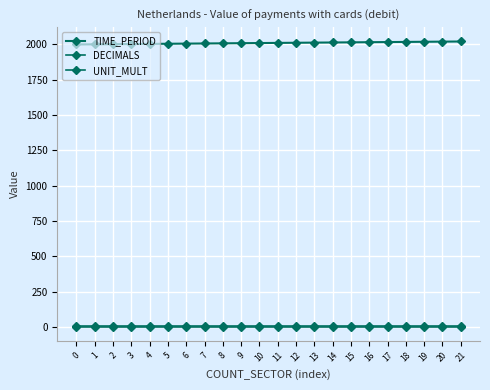

How many lines are shown in the chart?

3